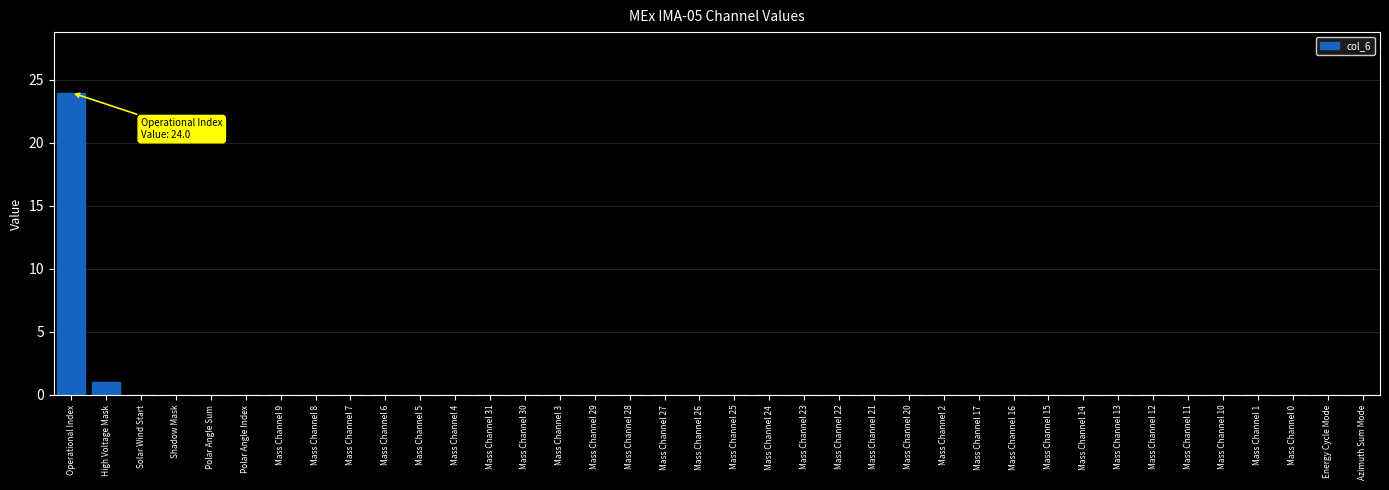

Count the number of data series in this chart.

1